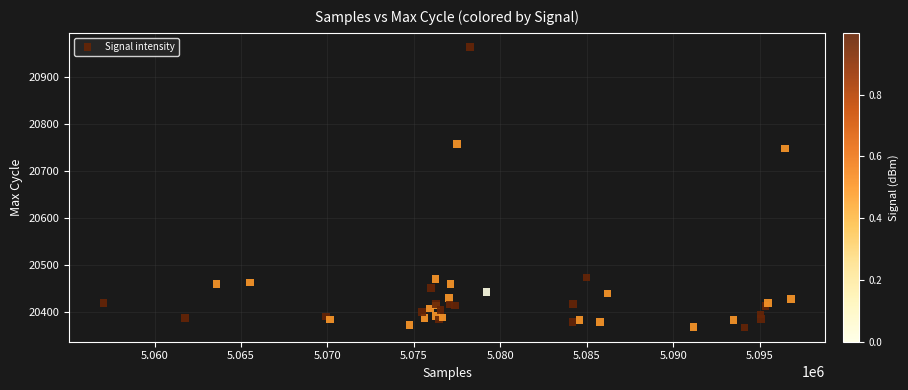

What Y value in the scatter plot is closest to 20664?

20747